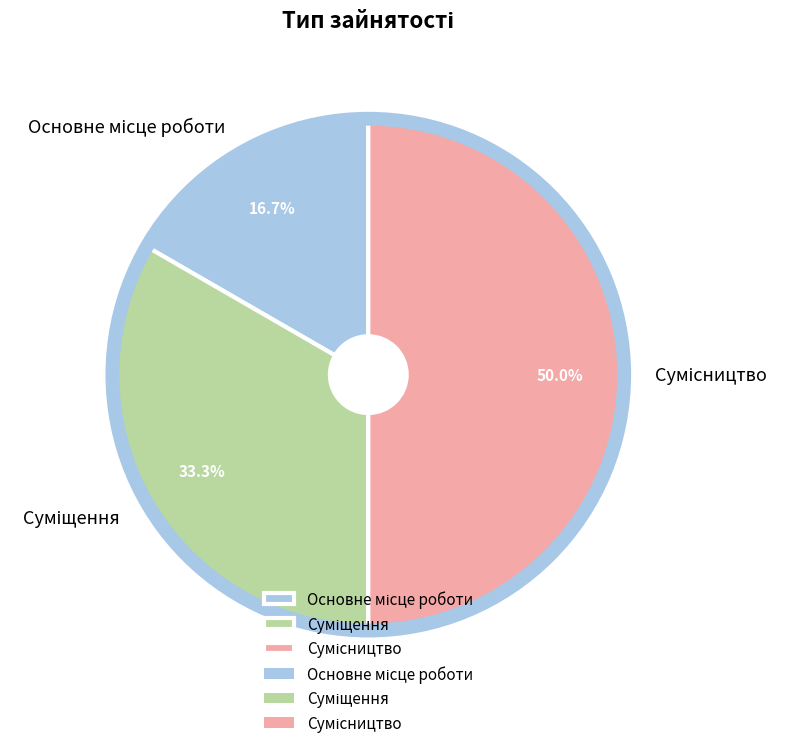

What is the smallest slice in the pie chart?

Основне місце роботи